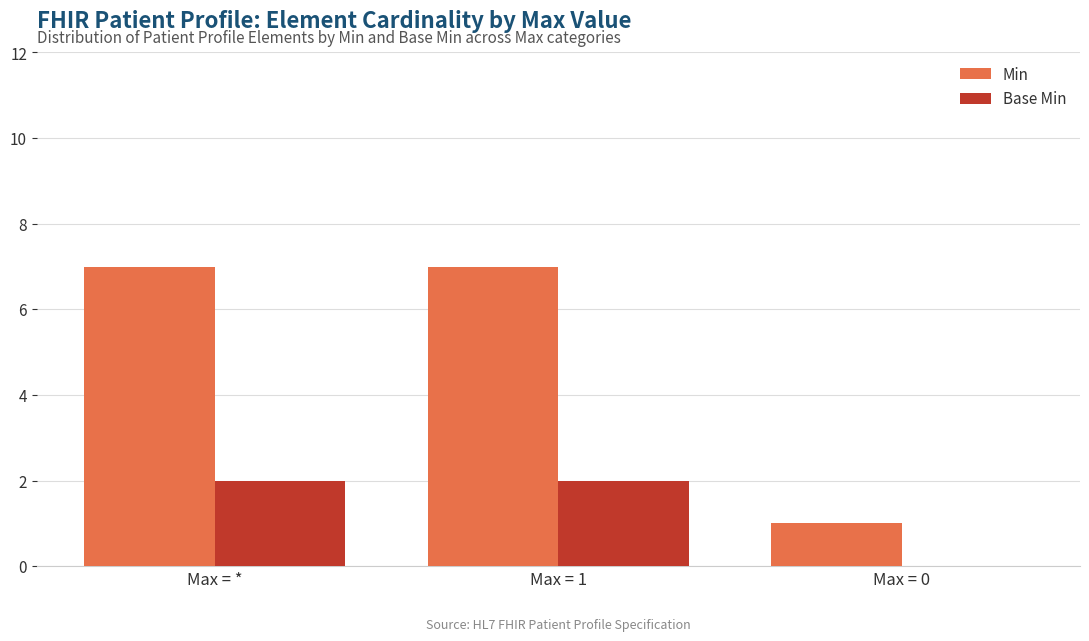

Is the value of Min at Max = * greater than the value of Base Min at Max = 1?

Yes